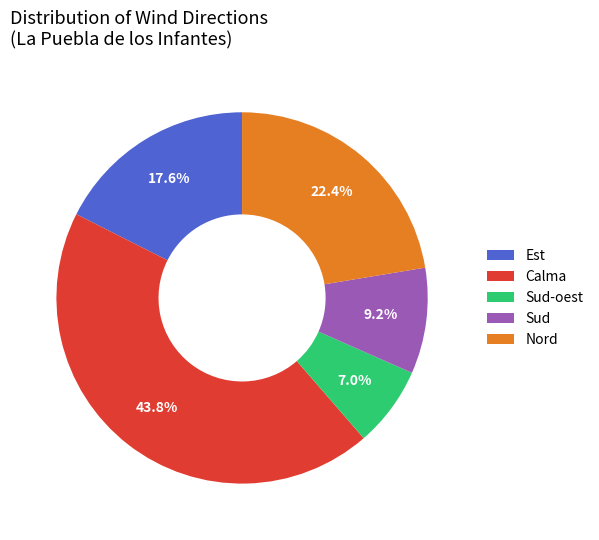

Is there any slice that represents more than half of the pie?

No